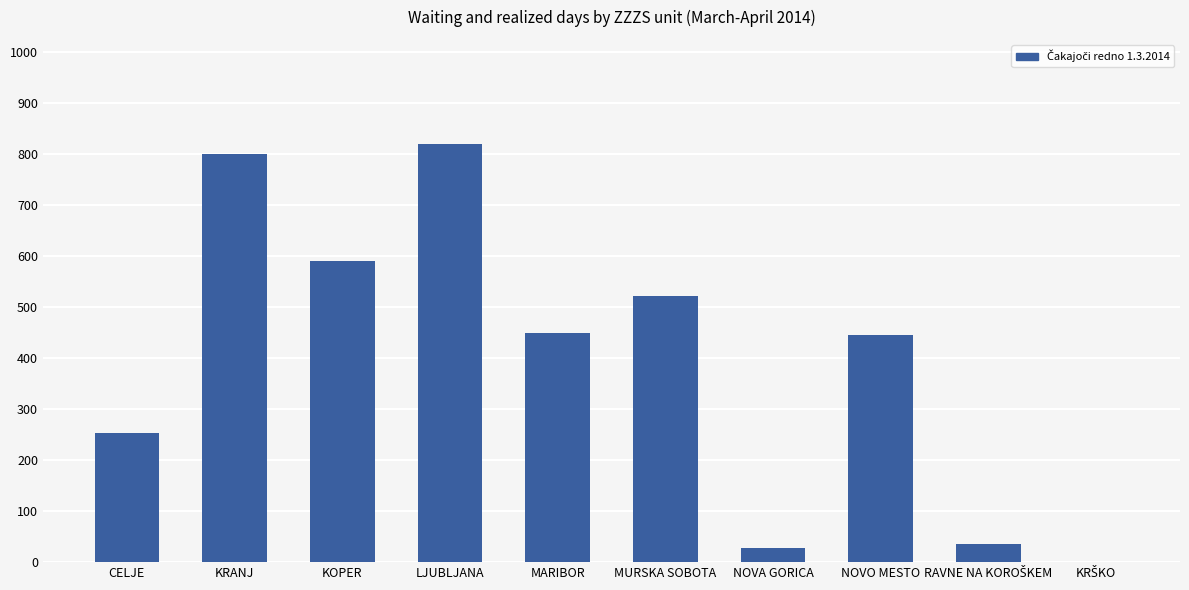

The value at CELJE is 253. True or false?

True